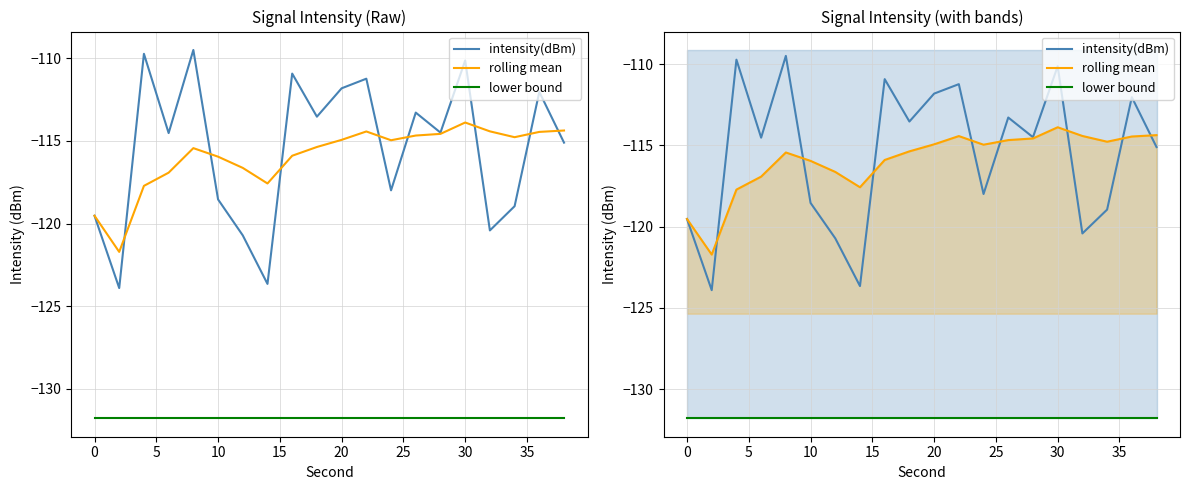

How many categories are shown in the chart?

20